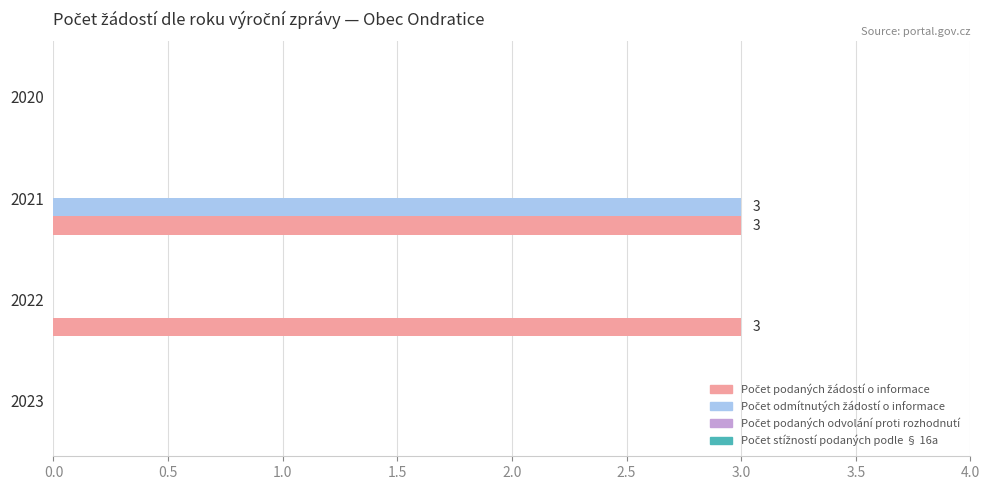

At which category is the sum across all series the highest?

2021